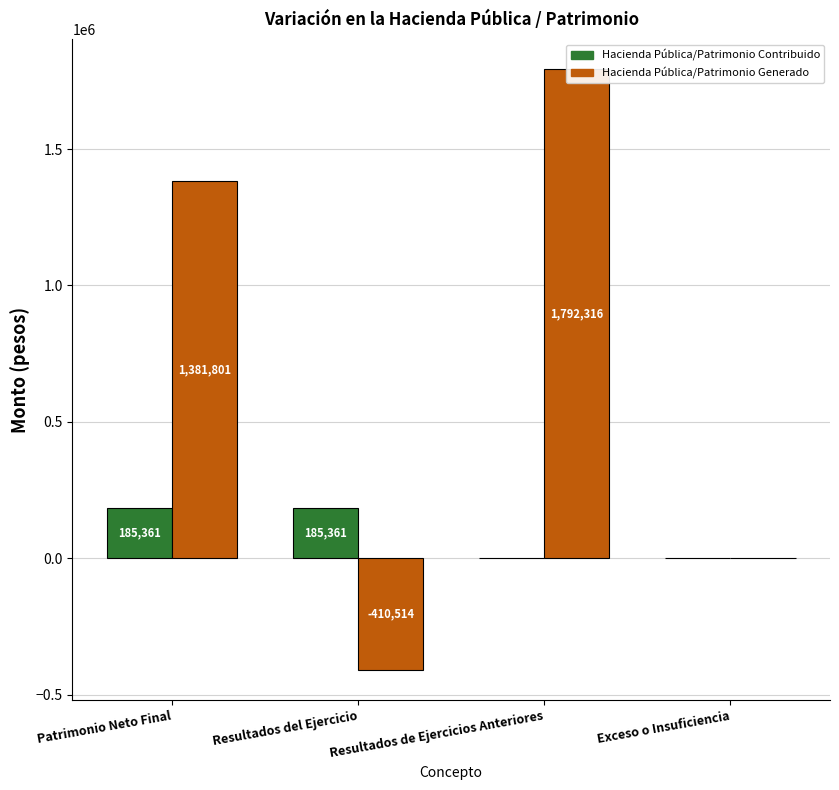

At which label does Hacienda Pública/Patrimonio Generado reach its minimum?

Resultados del Ejercicio